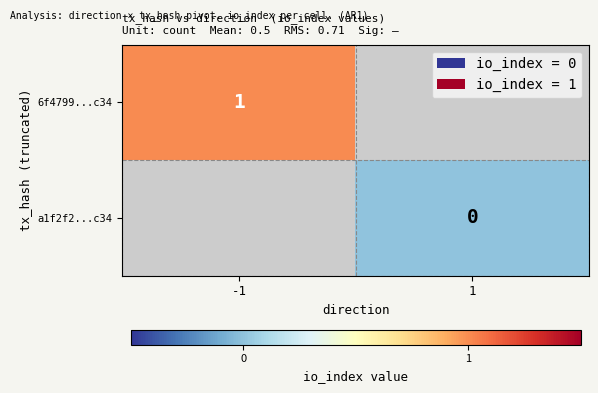

Is it true that 6f4799...c34 equals 2 at -1?

False